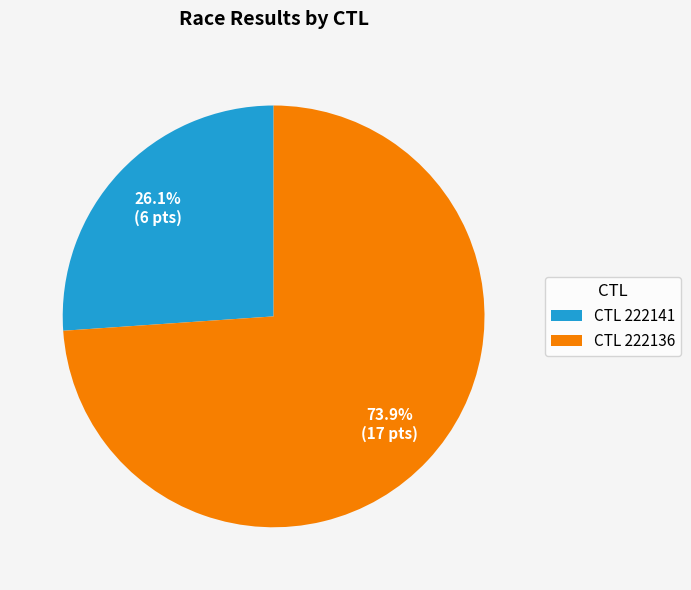

Count the number of slices in the pie.

2